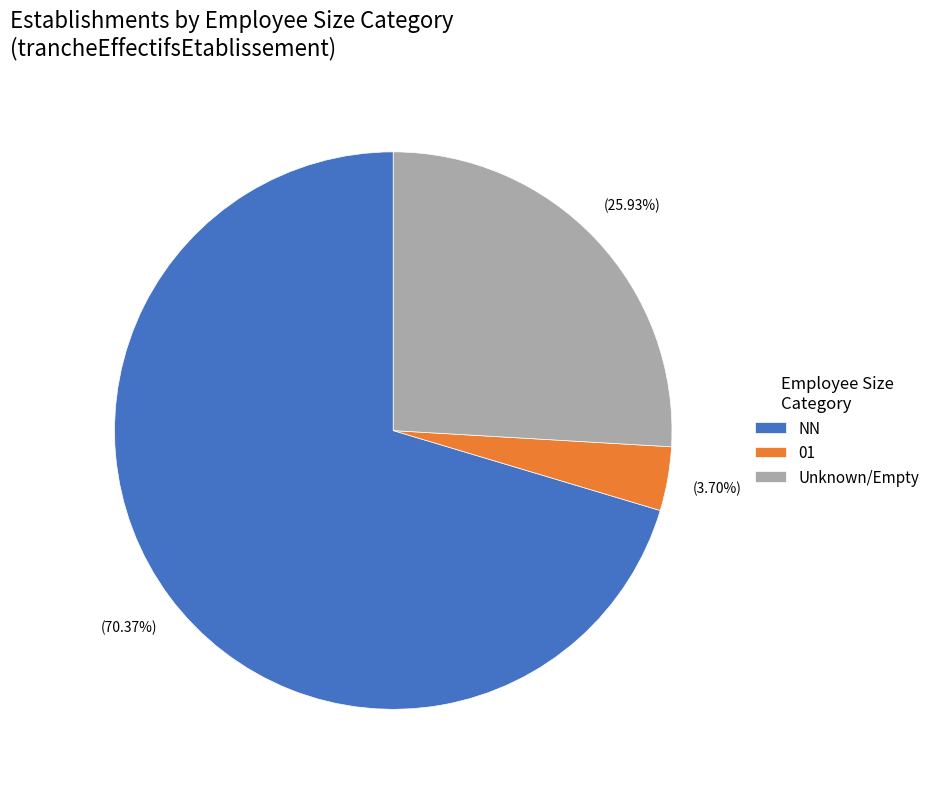

Rank the categories by value from highest to lowest.

NN, Unknown/Empty, 01